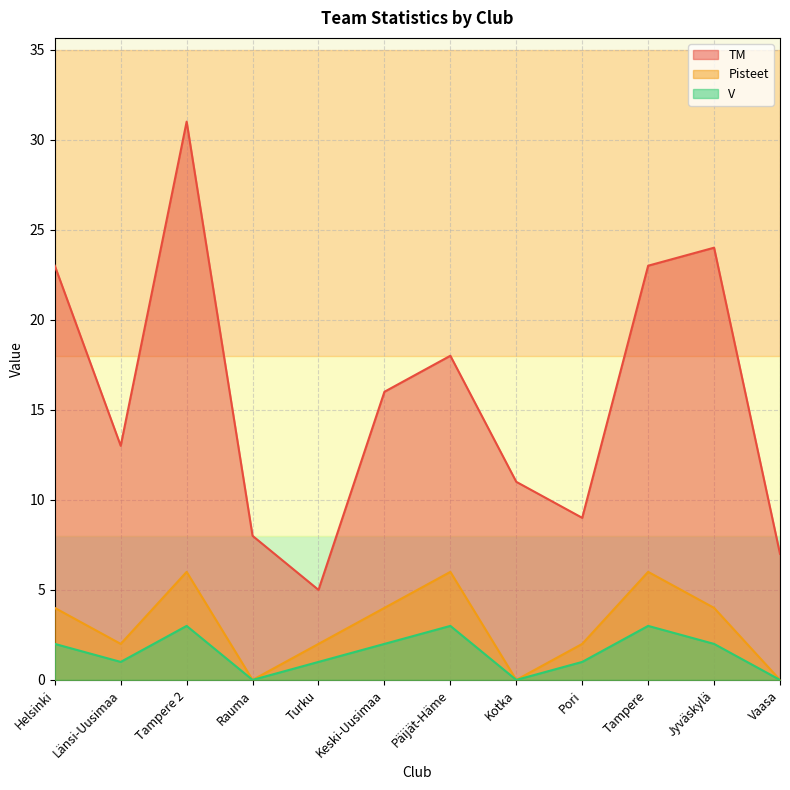

Which series has the largest total across all categories?

TM